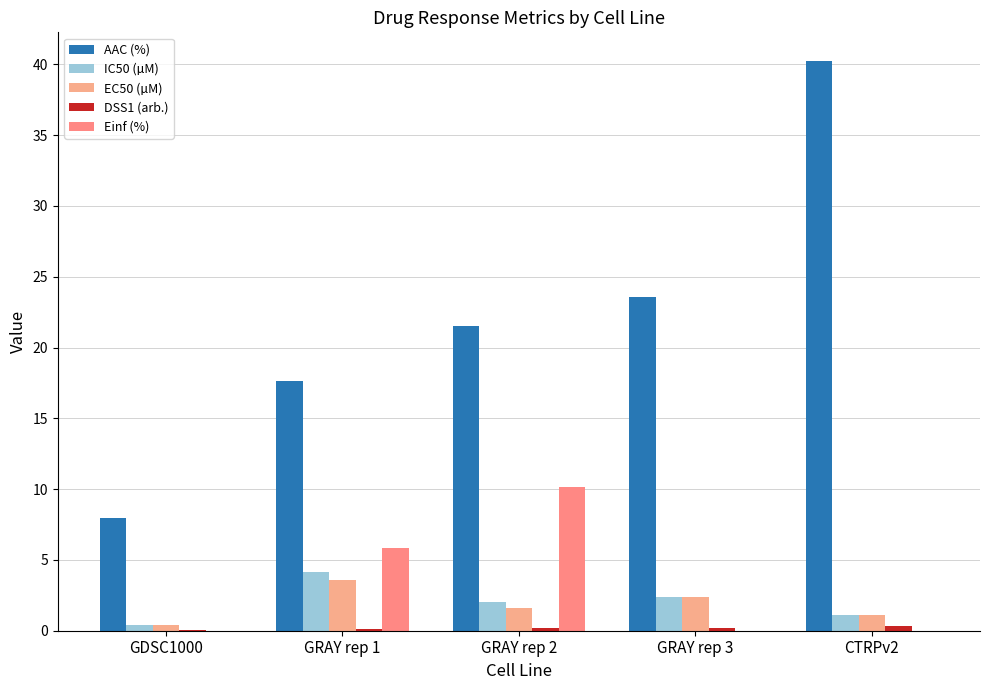

What is the label of the 5th bar from the right?

GDSC1000